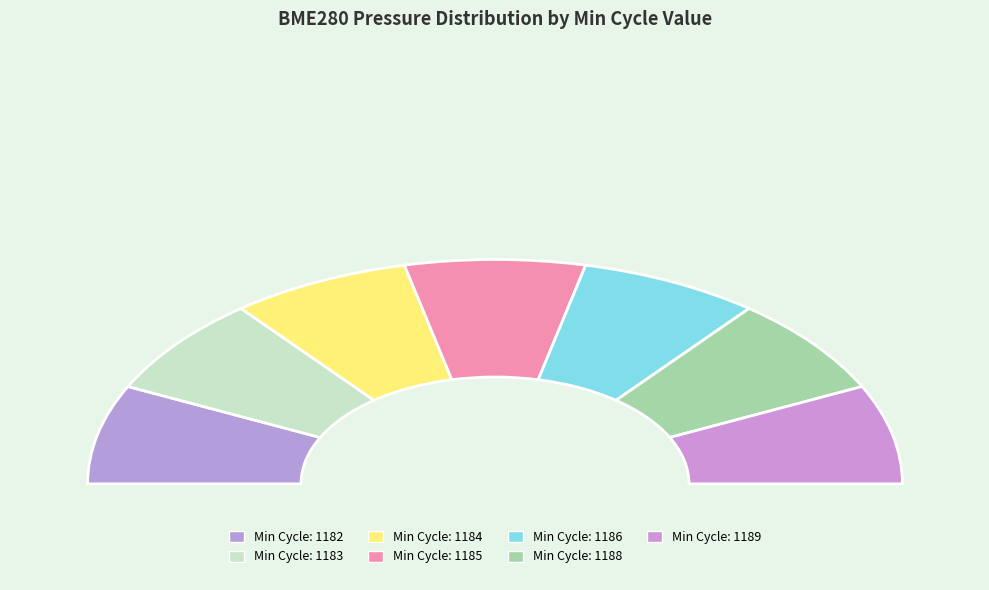

To the nearest percent, what is the average slice percentage?

14%